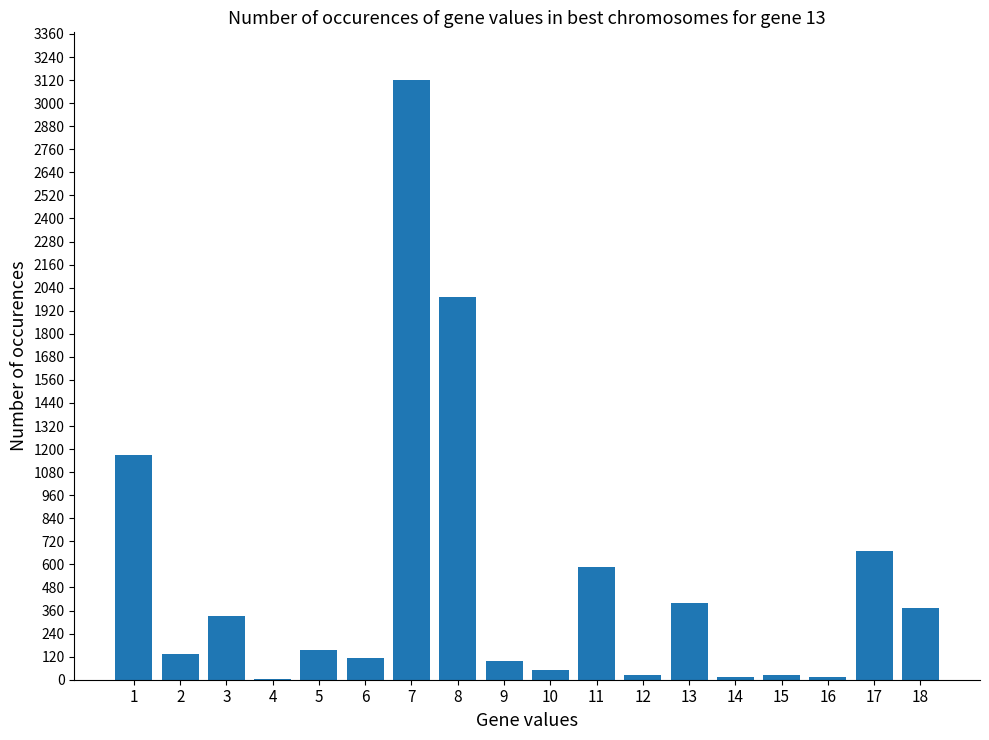

Approximately how many times larger is the value at 18 compared to 6?

3.3